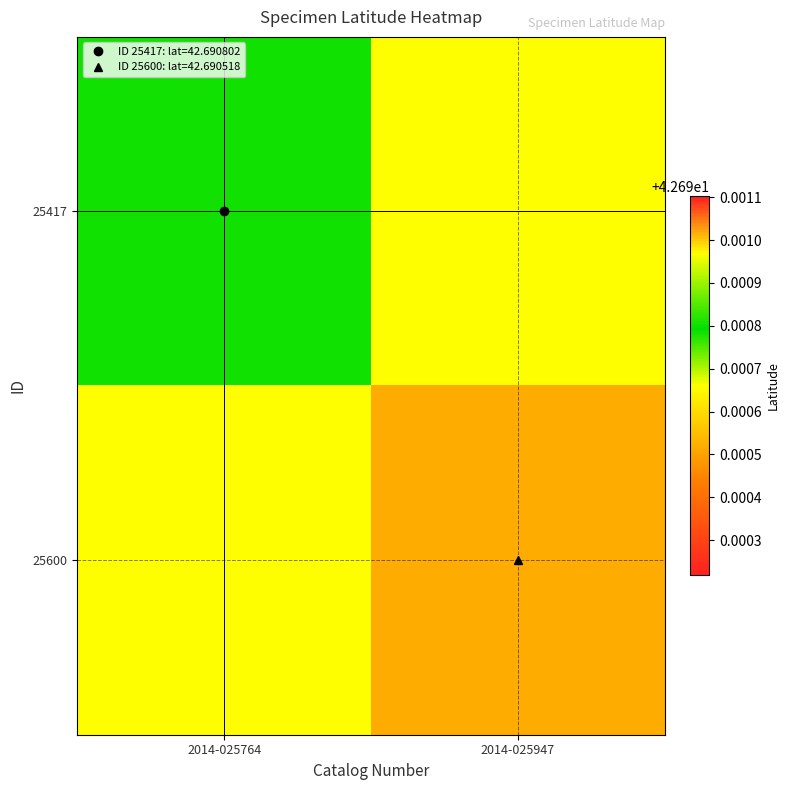

Rank the series at 2014-025947 from highest to lowest value.

25417, 25600